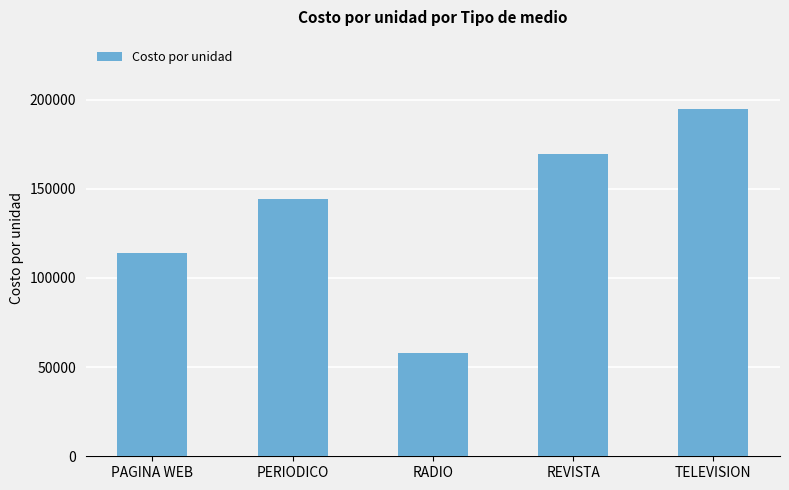

Is it true that the value at RADIO is 58000.0?

True